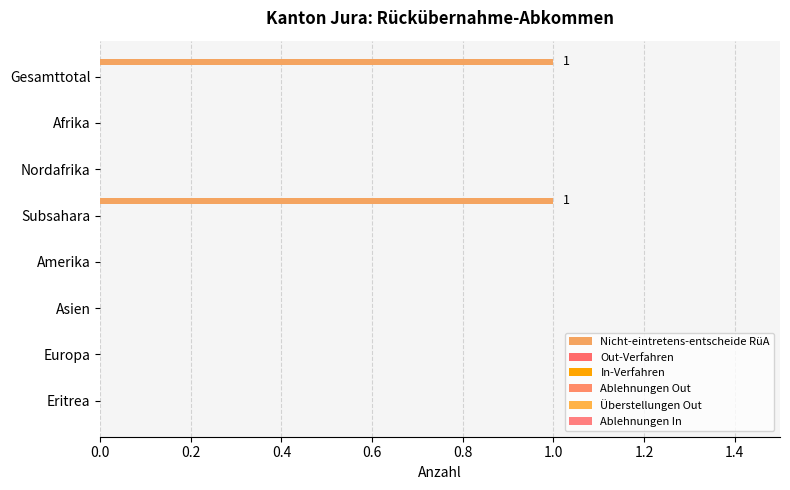

How many data points does each series have?

8